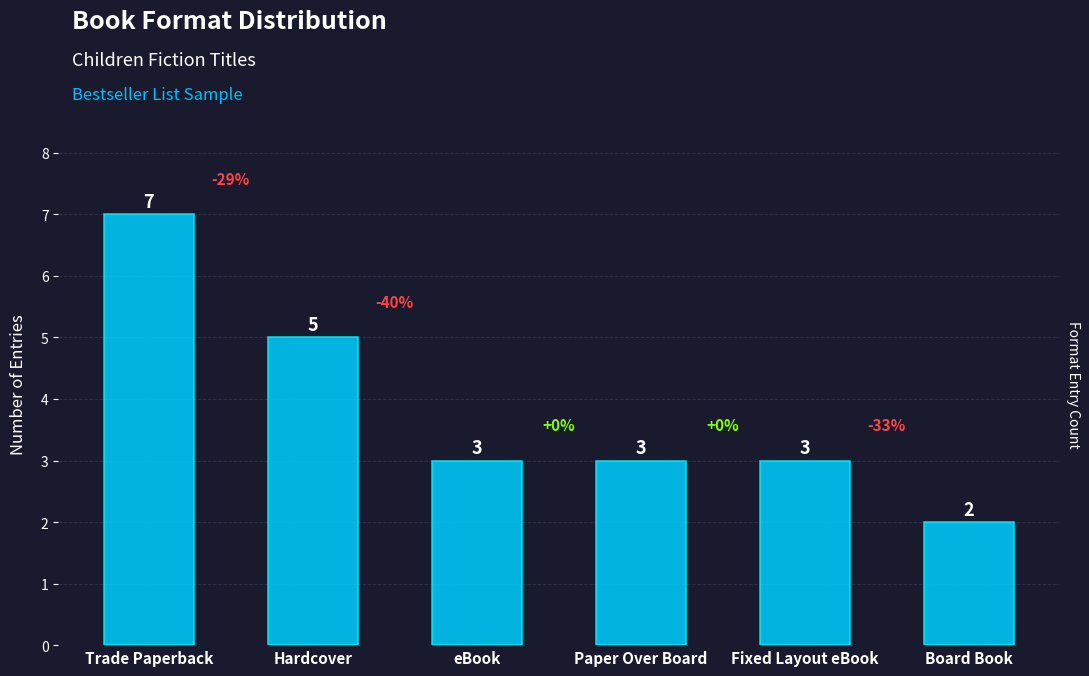

Reading left to right, transcribe all the data shown in this chart.

Trade Paperback=7	Hardcover=5	eBook=3	Paper Over Board=3	Fixed Layout eBook=3	Board Book=2